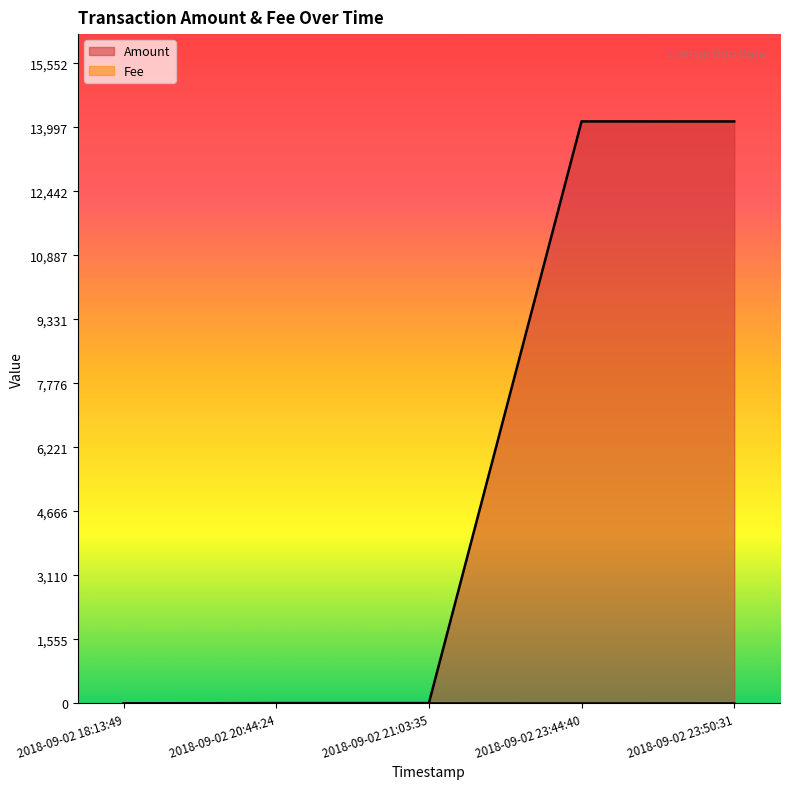

Which series has the largest range (max minus min)?

Amount